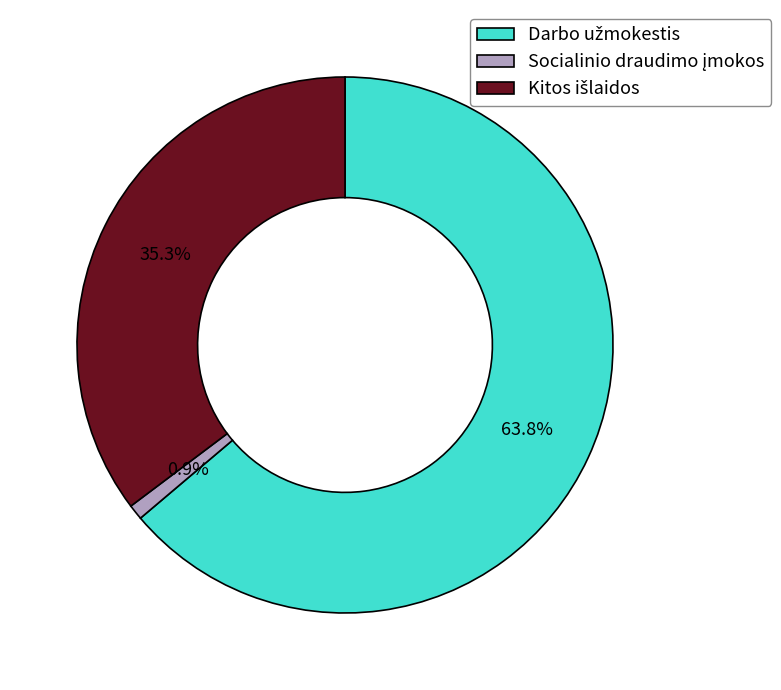

Count the number of slices in the pie.

3